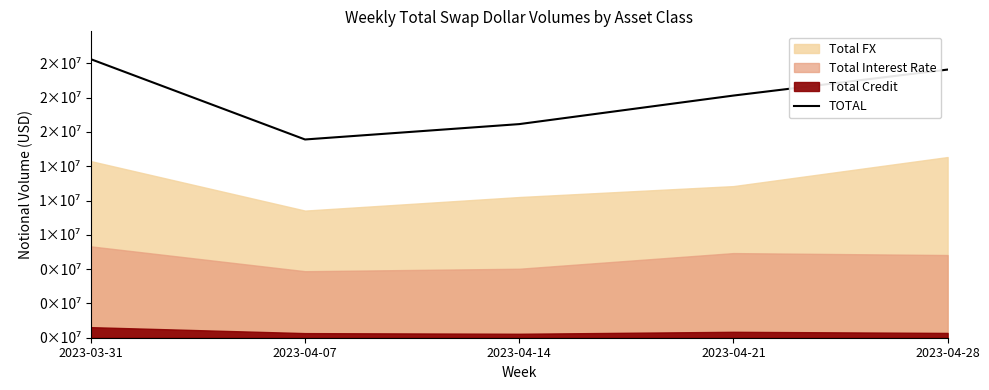

Reading left to right, transcribe all the data shown in this chart.

2023-03-31=20303062	2023-04-07=14450566	2023-04-14=15570998	2023-04-21=17651707	2023-04-28=19545916